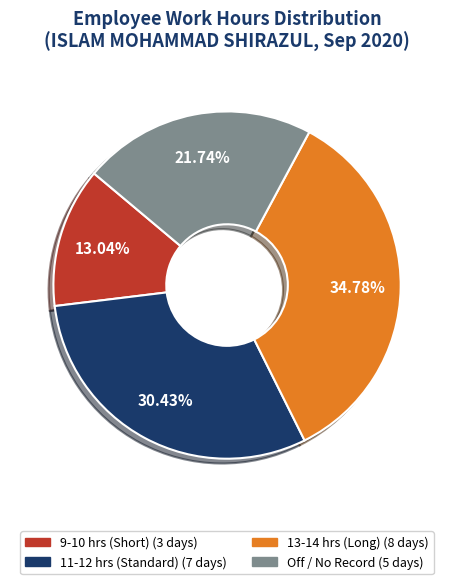

Is there a majority slice in this chart?

No